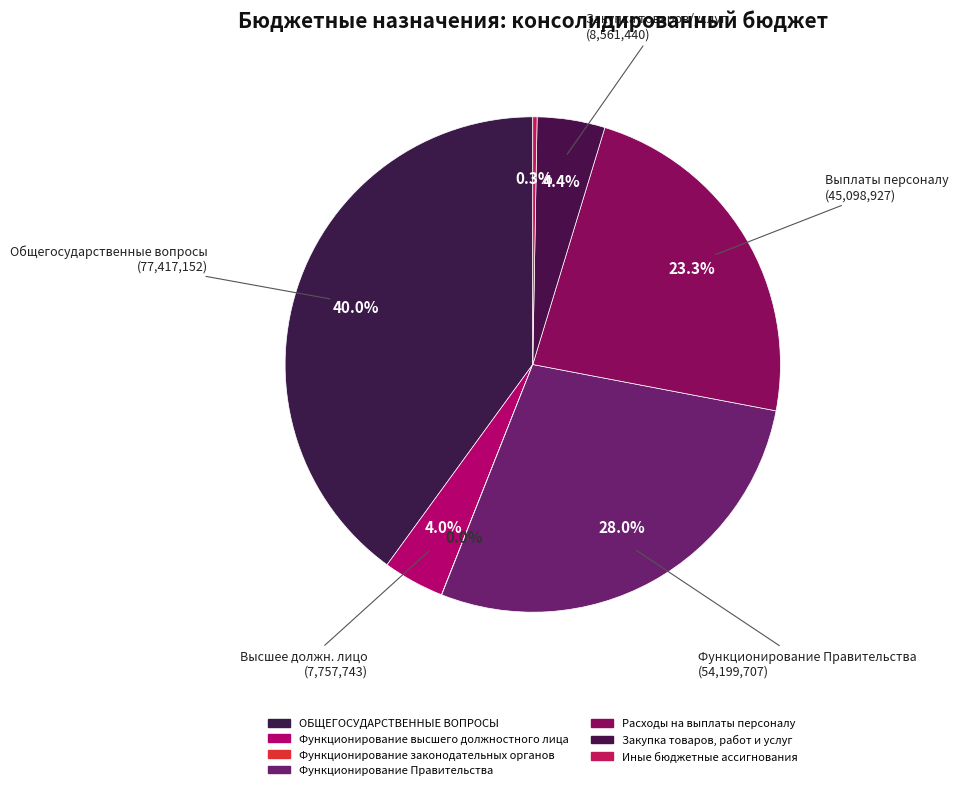

What percentage is the Функционирование высшего должностного лица slice, to the nearest percent?

4%